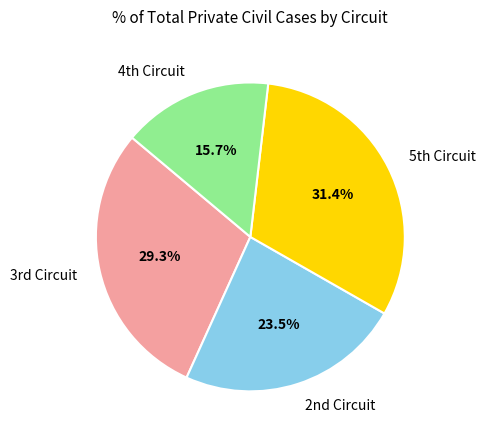

Which category has the smallest portion of the pie?

4th Circuit